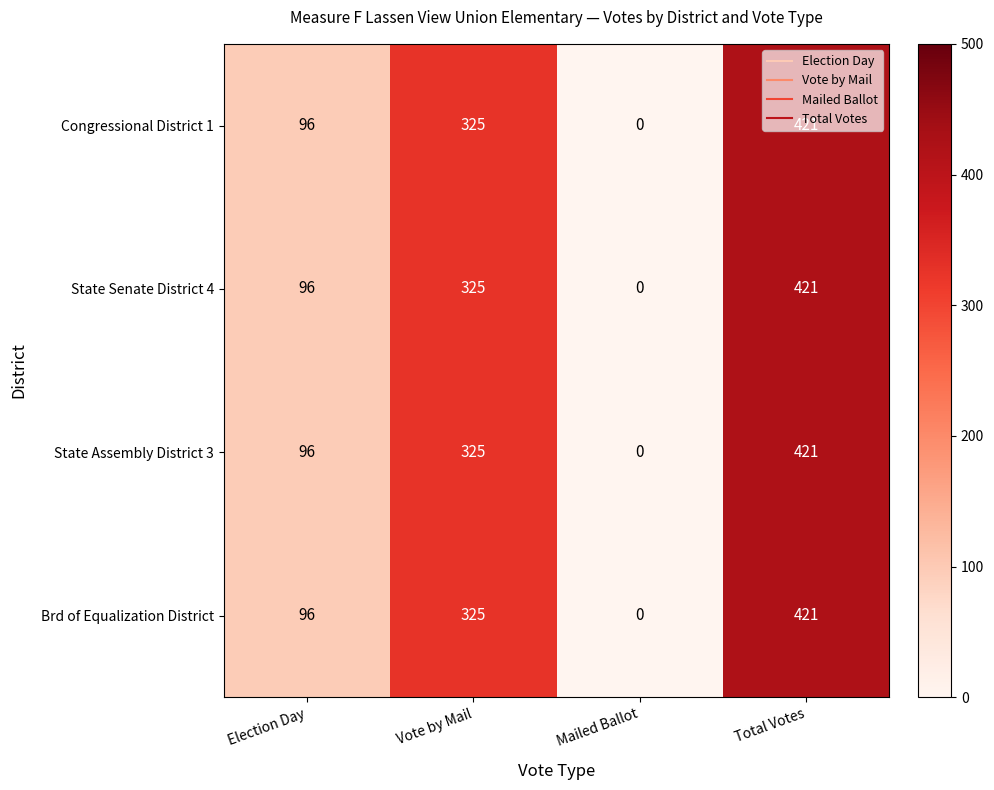

How many Congressional District 1 values are between 96 and 421?

3